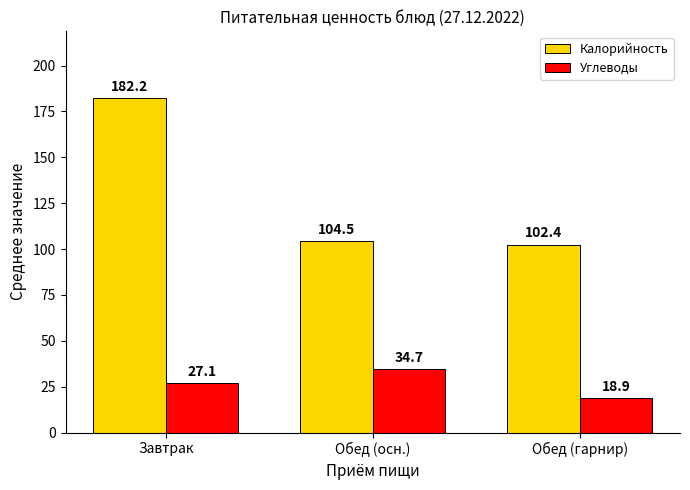

Reading left to right, what are all the values shown in this chart?

Калорийность: Завтрак=182.2	Обед (осн.)=104.5	Обед (гарнир)=102.4
Углеводы: Завтрак=27.1	Обед (осн.)=34.7	Обед (гарнир)=18.9